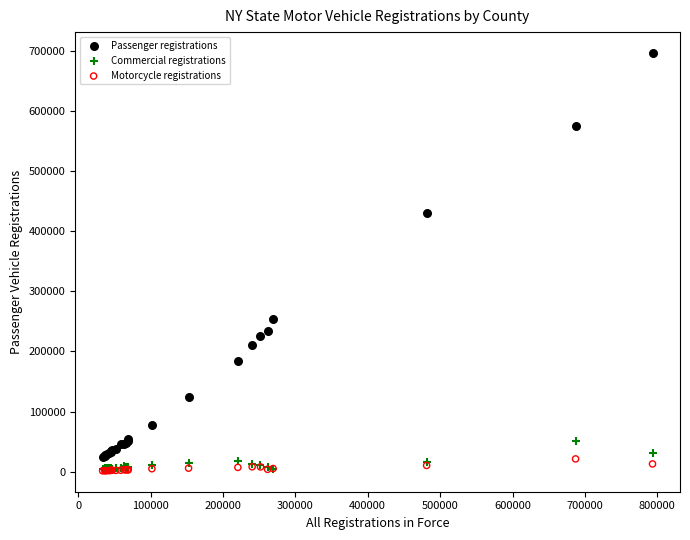

Across all series, what Y value is closest to 348855?

429873